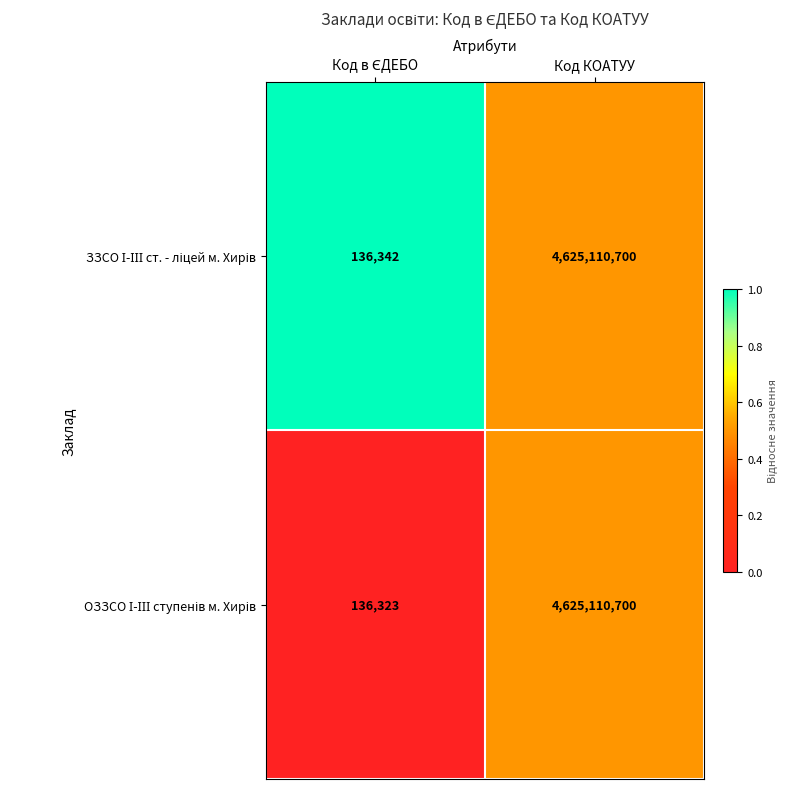

What is the total value across all series at Код КОАТУУ?

9250221400